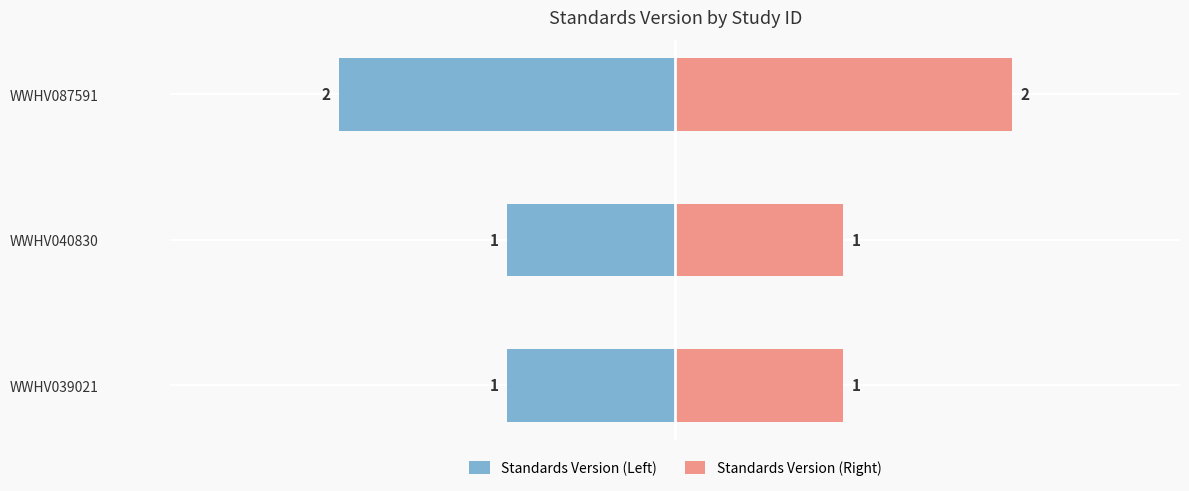

Which series has the widest spread of values?

Standards Version (Left)